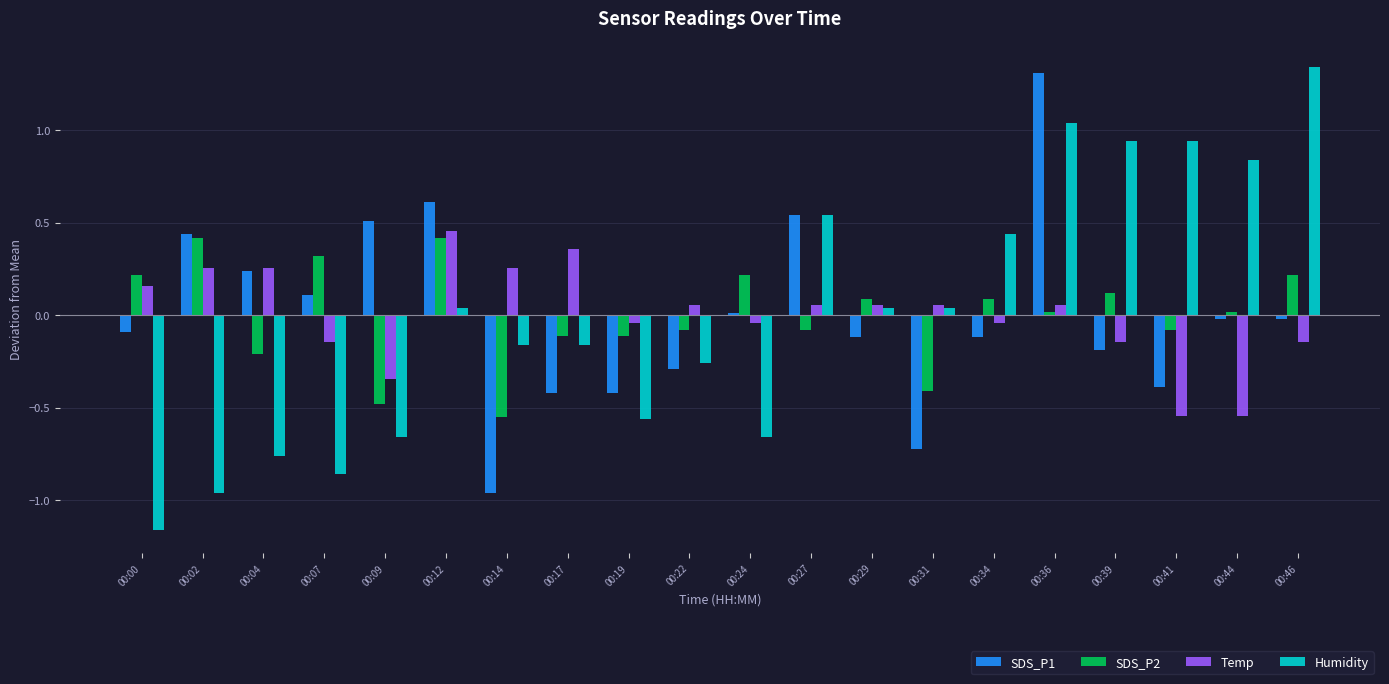

How many bars are there in total?

80